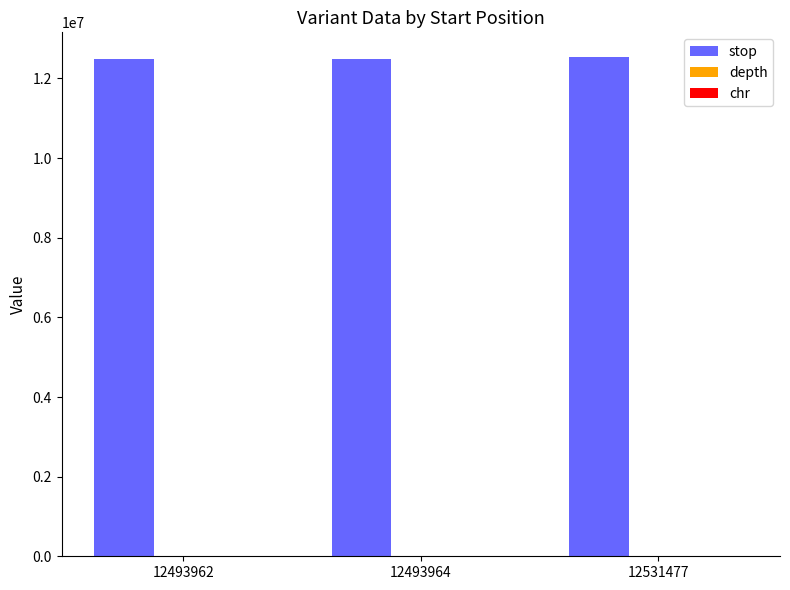

Which series has the largest total across all categories?

stop